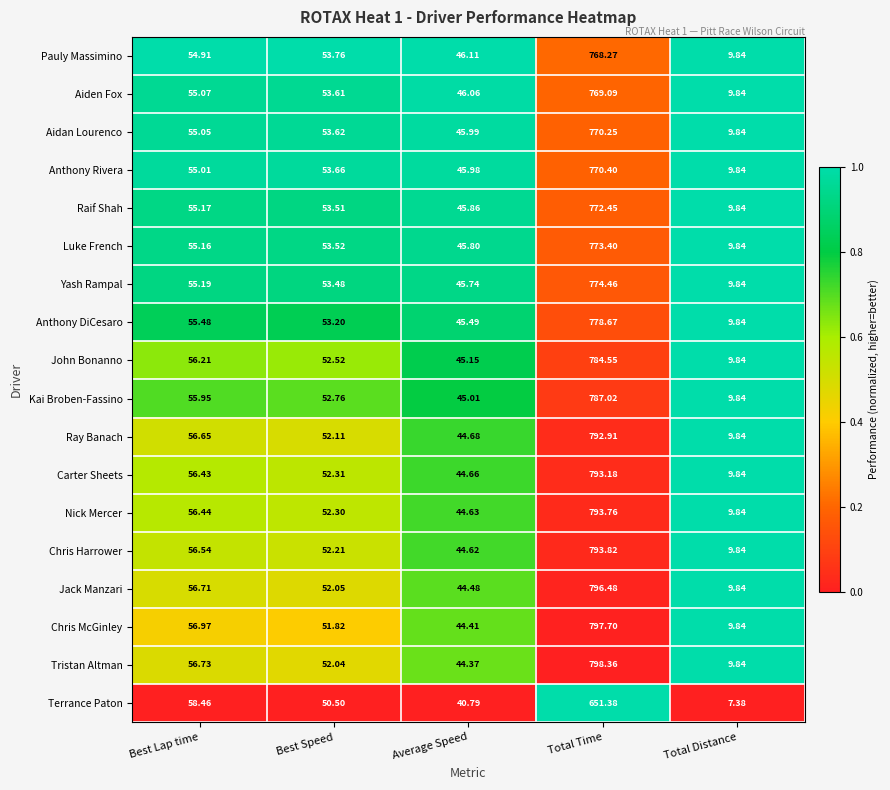

Which category has the highest value in the Luke French series?

Total Time